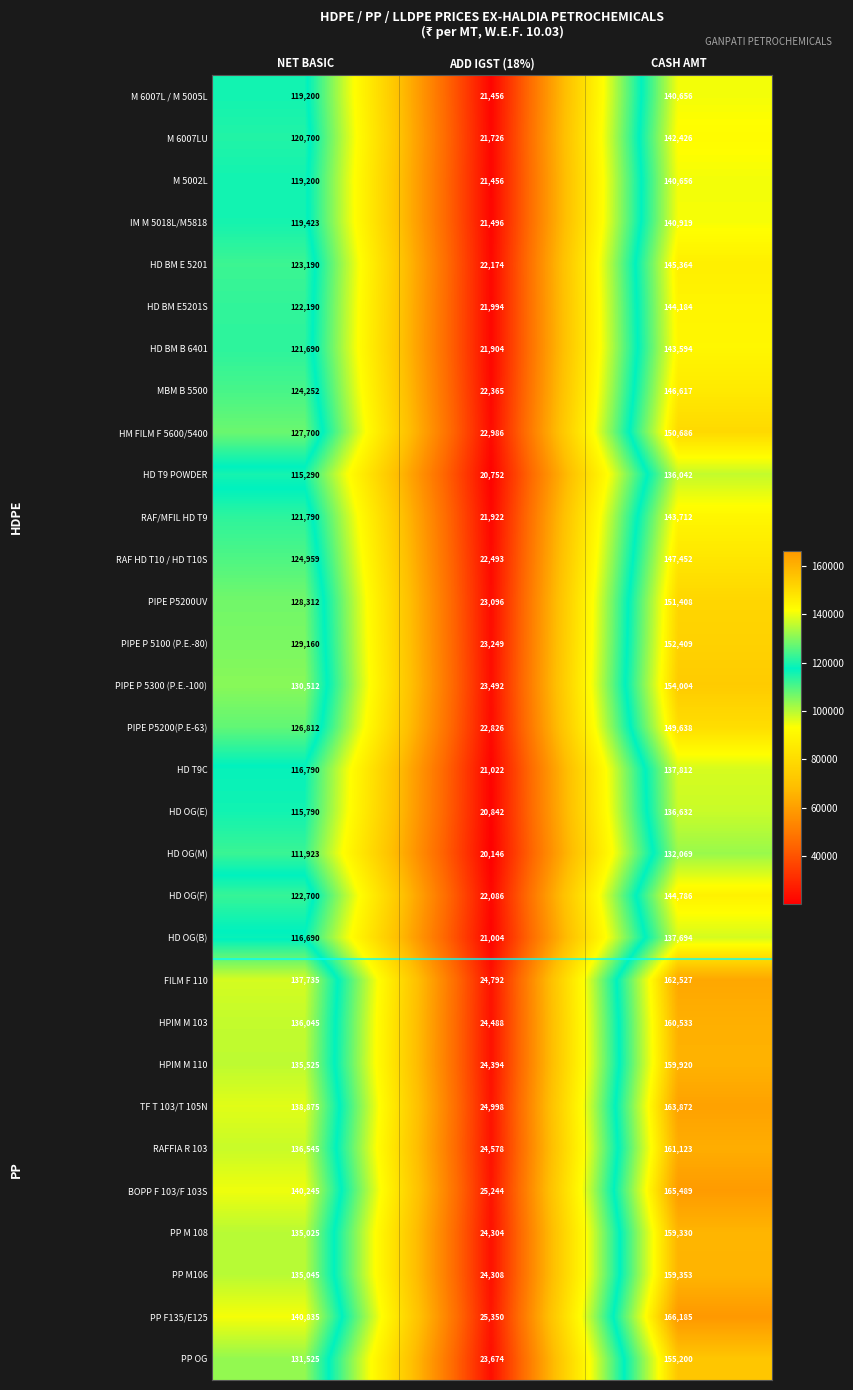

What is the difference between the maximum and minimum values in the M 6007LU series?

120700